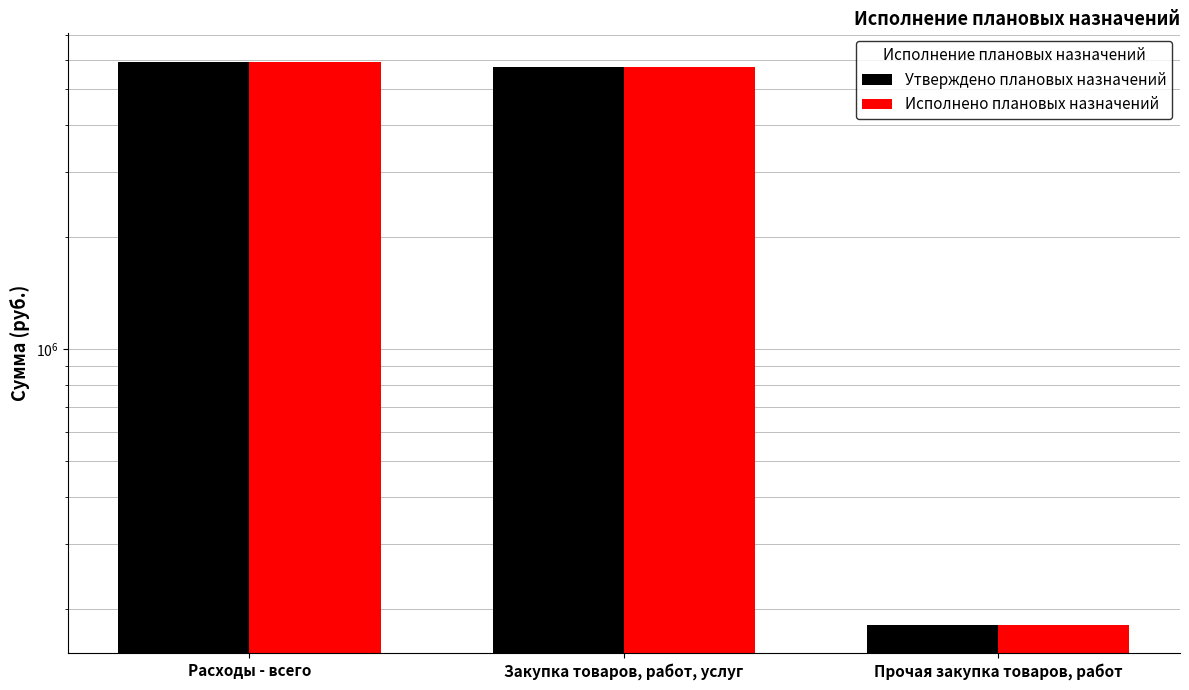

The value of Утверждено плановых назначений at Расходы - всего is 8287446.8. True or false?

False